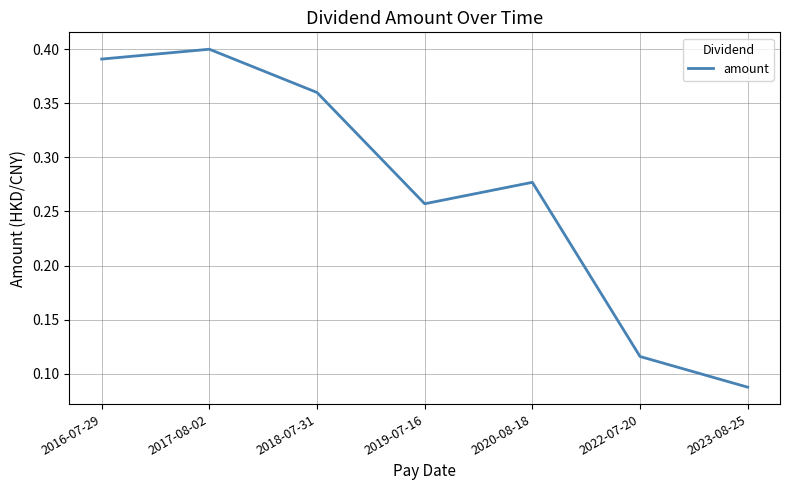

The value at 2016-07-29 is 0.4. True or false?

True